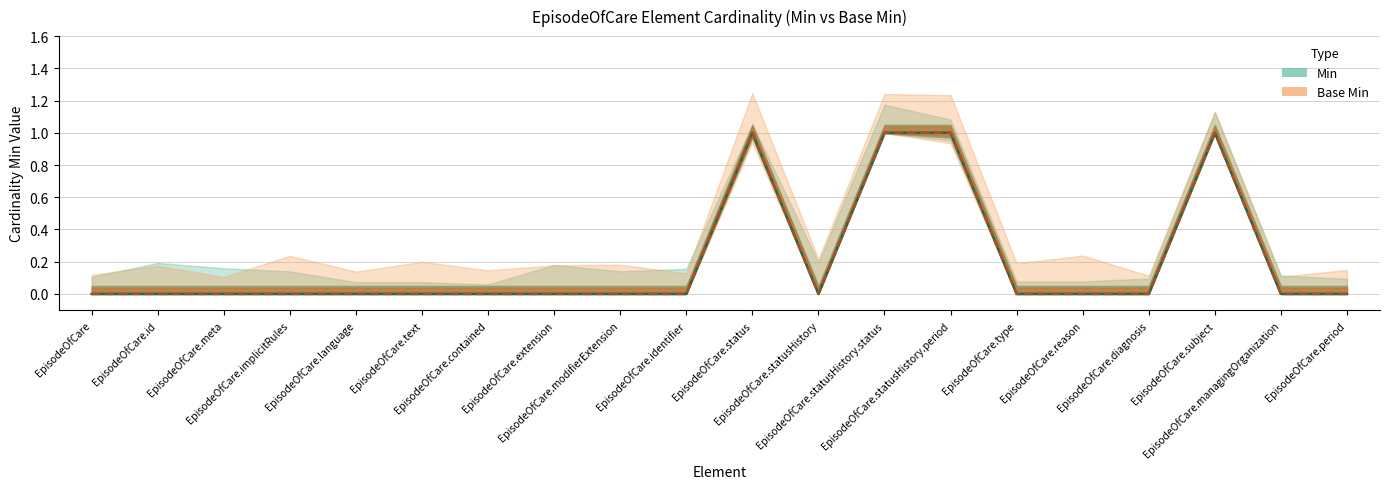

Reading left to right, list all the values displayed in this chart.

Min: EpisodeOfCare=0	EpisodeOfCare.id=0	EpisodeOfCare.meta=0	EpisodeOfCare.implicitRules=0	EpisodeOfCare.language=0	EpisodeOfCare.text=0	EpisodeOfCare.contained=0	EpisodeOfCare.extension=0	EpisodeOfCare.modifierExtension=0	EpisodeOfCare.identifier=0	EpisodeOfCare.status=1	EpisodeOfCare.statusHistory=0	EpisodeOfCare.statusHistory.status=1	EpisodeOfCare.statusHistory.period=1	EpisodeOfCare.type=0	EpisodeOfCare.reason=0	EpisodeOfCare.diagnosis=0	EpisodeOfCare.subject=1	EpisodeOfCare.managingOrganization=0	EpisodeOfCare.period=0
Base Min: EpisodeOfCare=0	EpisodeOfCare.id=0	EpisodeOfCare.meta=0	EpisodeOfCare.implicitRules=0	EpisodeOfCare.language=0	EpisodeOfCare.text=0	EpisodeOfCare.contained=0	EpisodeOfCare.extension=0	EpisodeOfCare.modifierExtension=0	EpisodeOfCare.identifier=0	EpisodeOfCare.status=1	EpisodeOfCare.statusHistory=0	EpisodeOfCare.statusHistory.status=1	EpisodeOfCare.statusHistory.period=1	EpisodeOfCare.type=0	EpisodeOfCare.reason=0	EpisodeOfCare.diagnosis=0	EpisodeOfCare.subject=1	EpisodeOfCare.managingOrganization=0	EpisodeOfCare.period=0